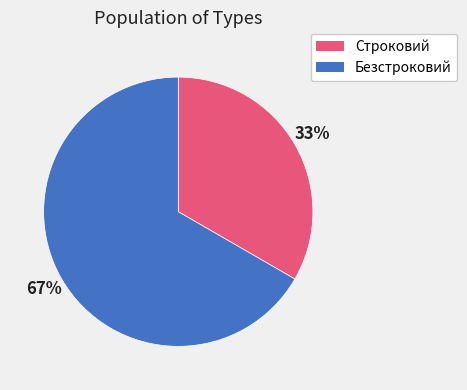

What percentage is the Безстроковий slice, to the nearest percent?

67%